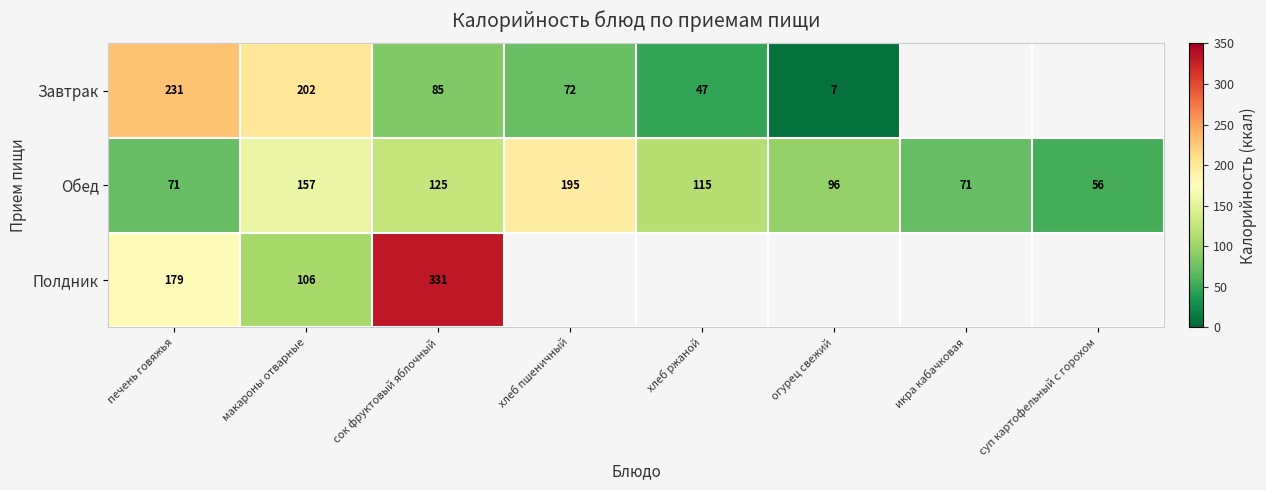

What is the sum of the Завтрак values at печень говяжья and макароны отварные?

433